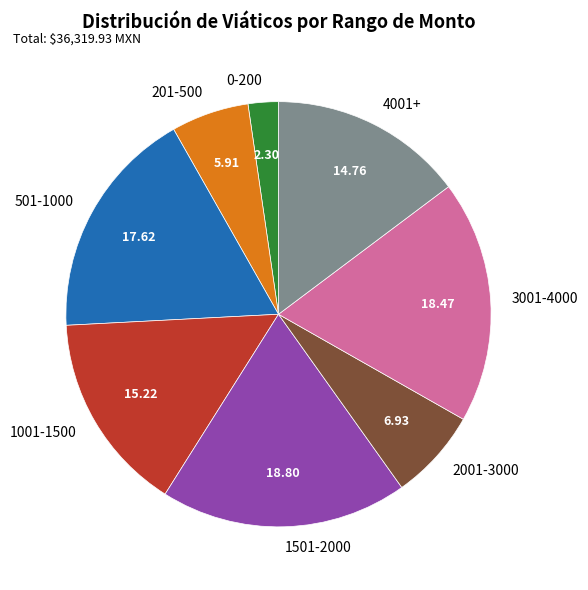

Approximately how many times larger is the value at 201-500 compared to 4001+?

0.4